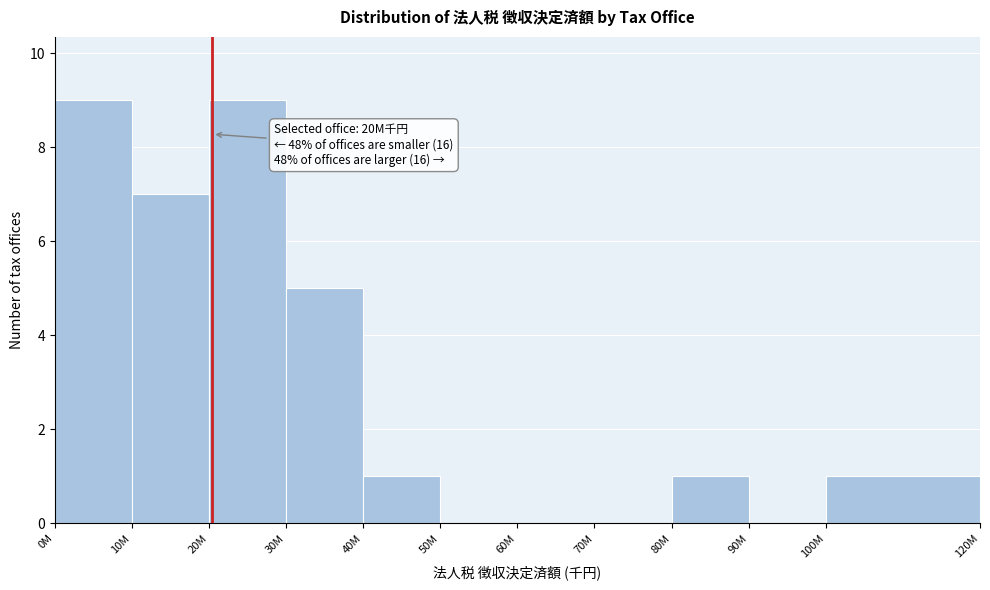

Reading left to right, transcribe all the data shown in this chart.

0M=9	10M=7	20M=9	30M=5	40M=1	50M=0	60M=0	70M=0	80M=1	90M=0	100M=1